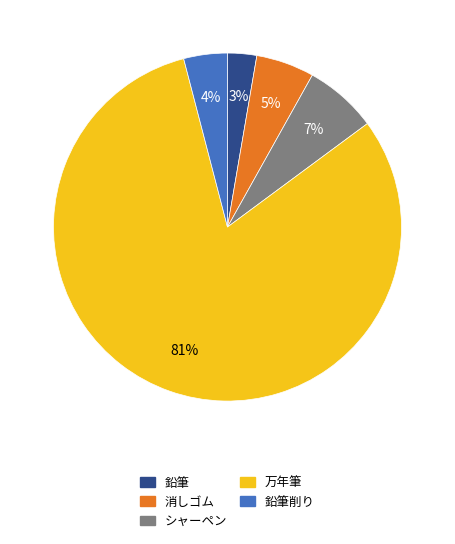

Which has a higher value, 消しゴム or 鉛筆削り?

消しゴム